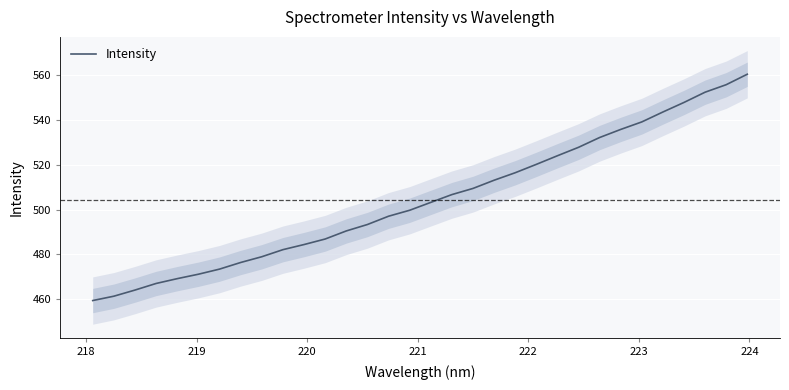

Count the number of values greater than 503.

16